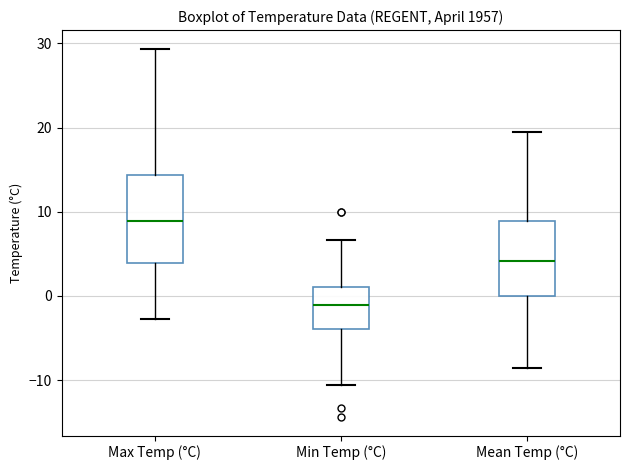

Reading left to right, transcribe this box plot: for each box, give where its median line is, the range the box spans, and where its two whiskers end, as read against the y-axis. The values are not printed on the chart, so give them approximately, as read against the axis.

Max Temp (°C): median 9, box 4 to 14, whiskers -3 to 29
Min Temp (°C): median -1, box -4 to 1, whiskers -11 to 7
Mean Temp (°C): median 4, box 0 to 9, whiskers -9 to 20